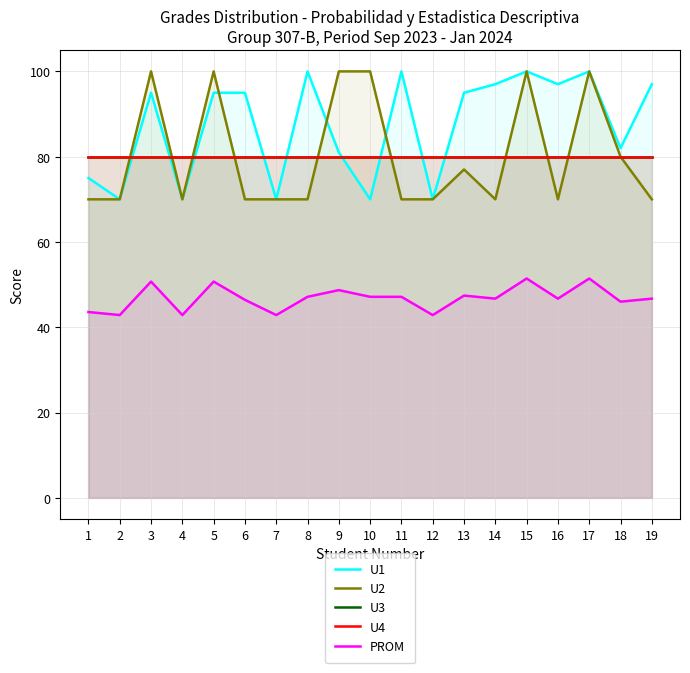

Which has a higher value, 13 or 2?

13